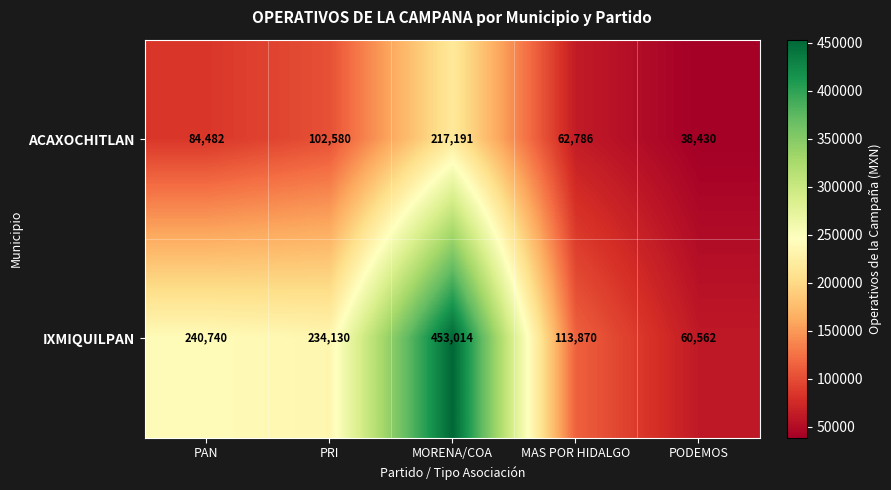

What is the difference between the maximum and second lowest values in the ACAXOCHITLAN series?

154405